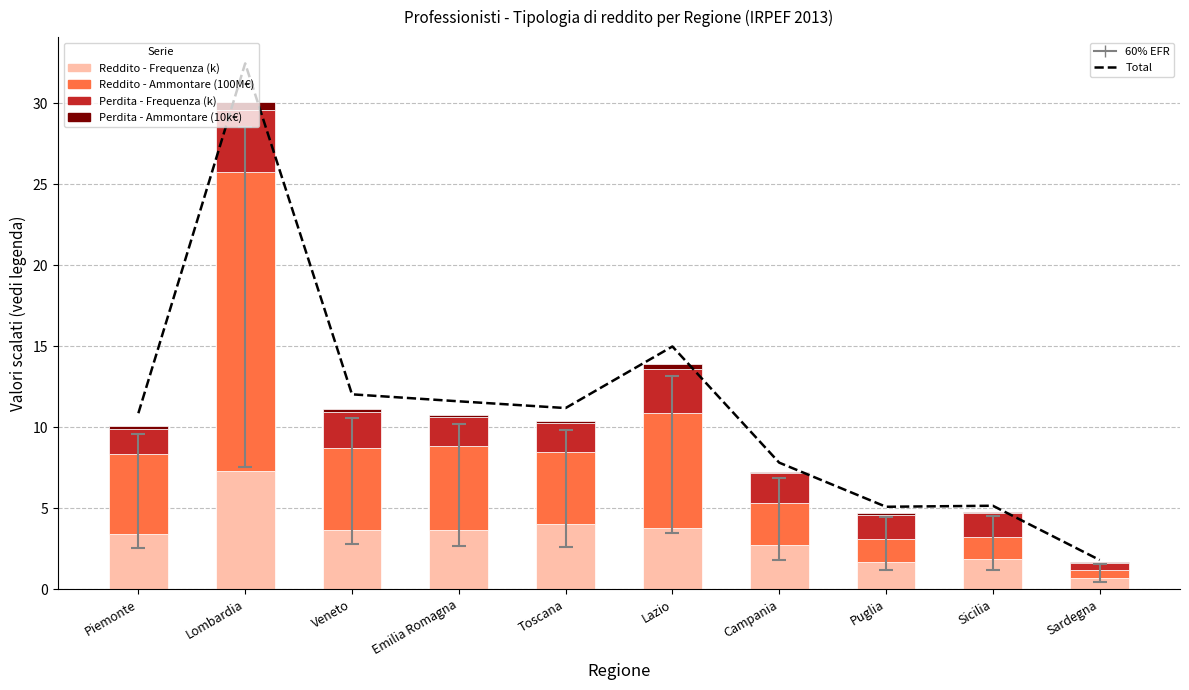

What is the total value across all series at Piemonte?

20.9